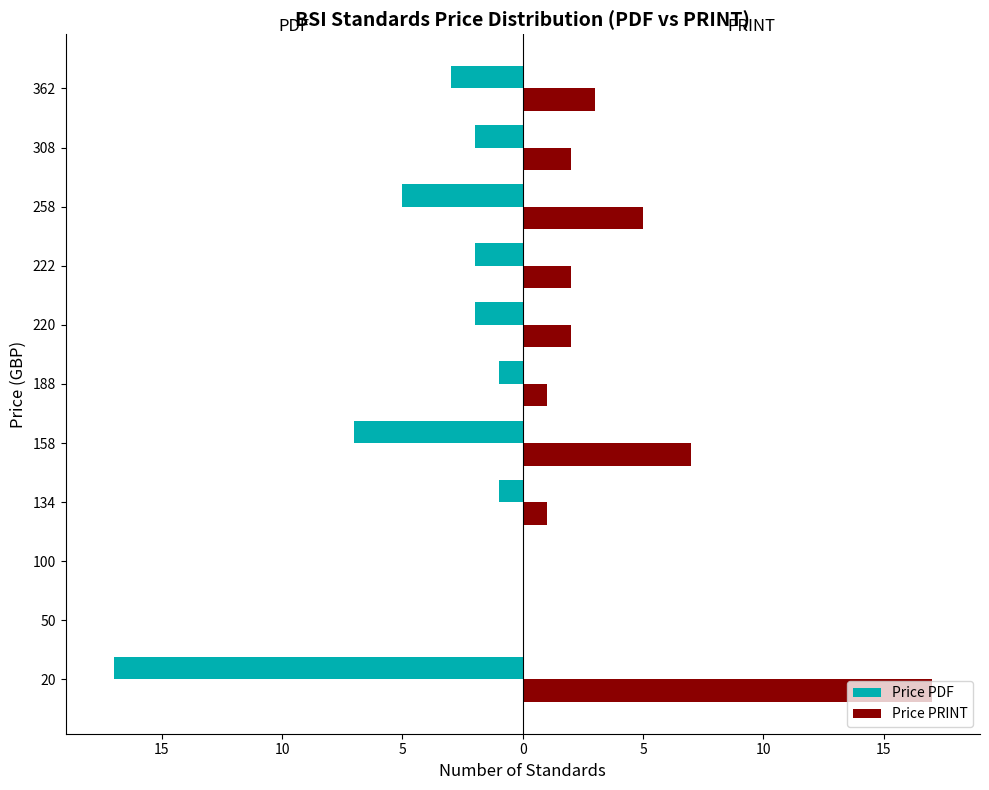

What is the difference between the maximum and minimum values in the Price PRINT series?

17